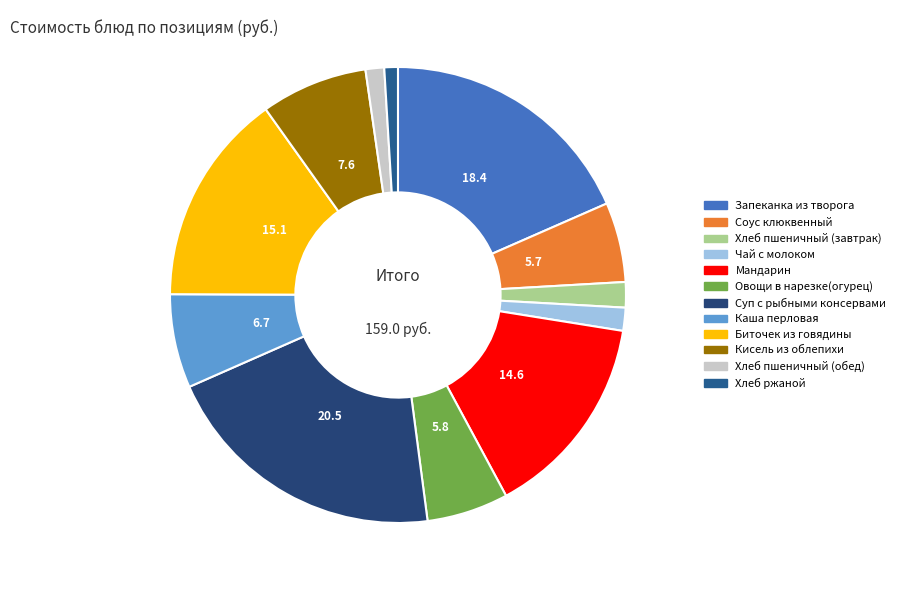

To the nearest percent, what portion does Биточек из говядины represent?

15%